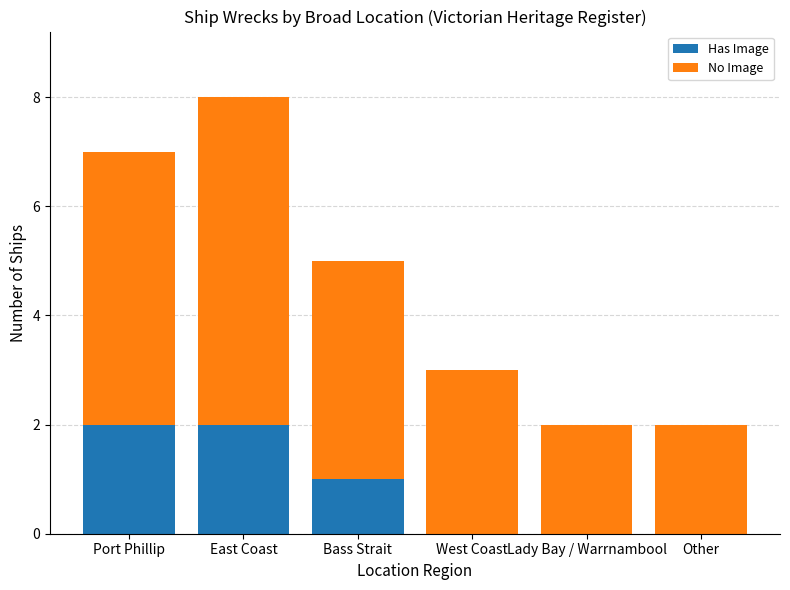

How many distinct data groups are displayed?

2